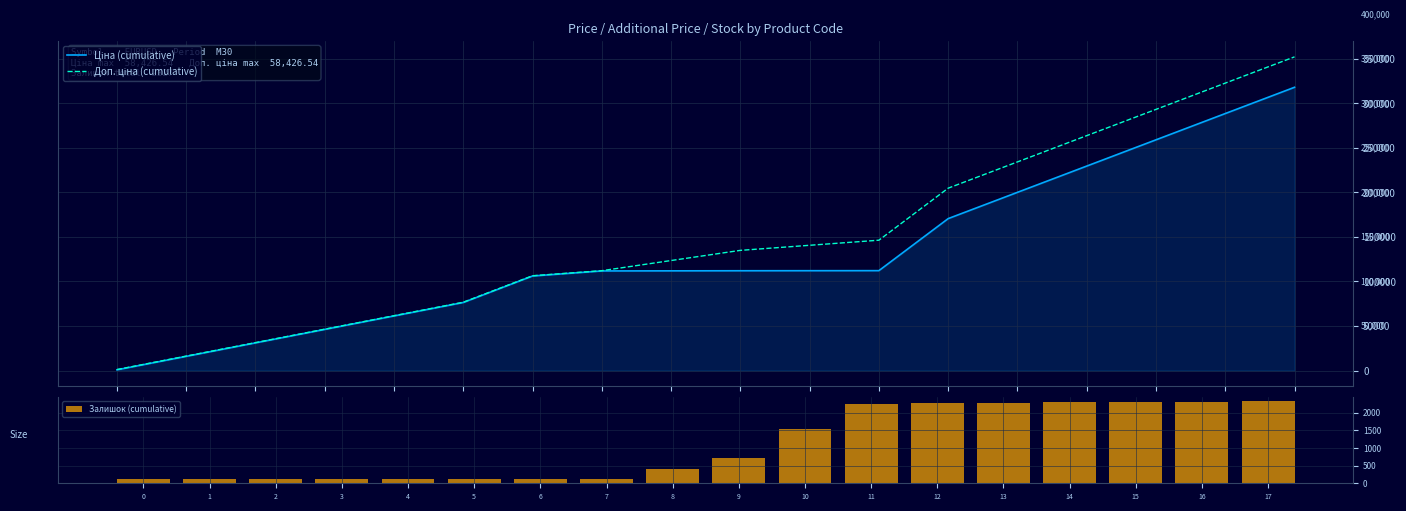

What is the difference between the maximum and second lowest values in the Залишок (cumulative) series?

2202